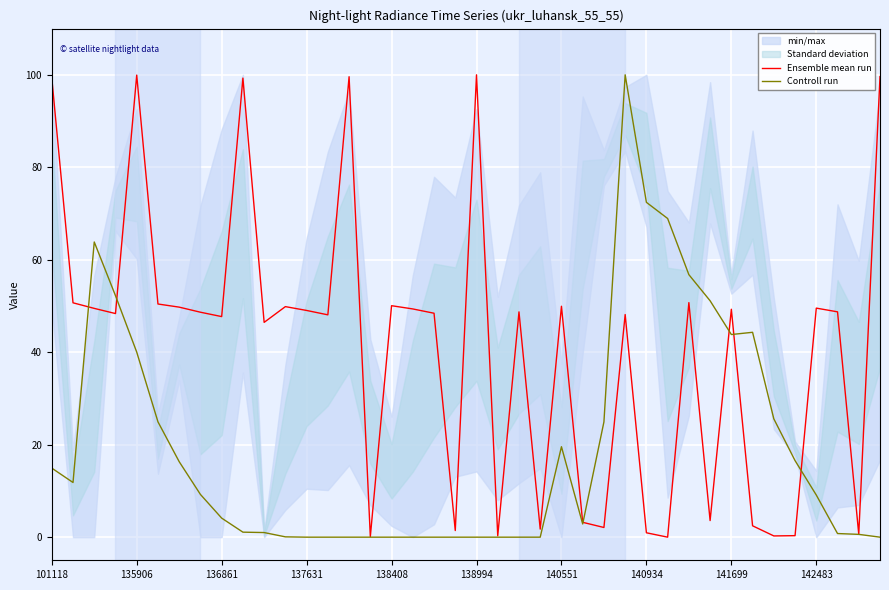

What is the label of the 22nd point from the right?

18